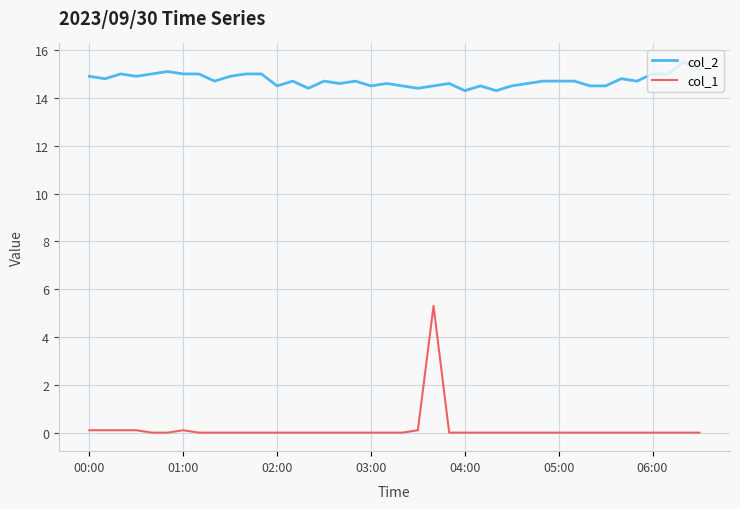

True or false: col_1 and col_2 intersect in this chart.

False